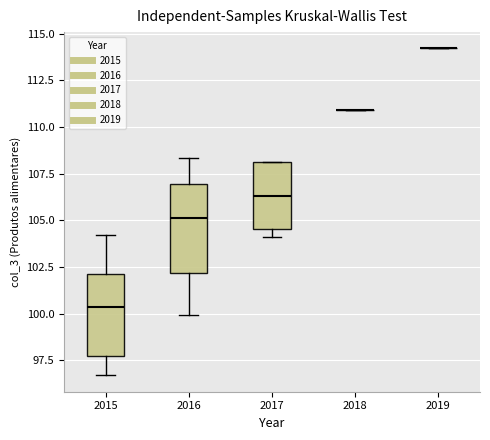

Where does the lower whisker of the box at x = 2016 end on the y-axis? The values are not printed on the chart, so give them approximately, as read against the axis.

100.0